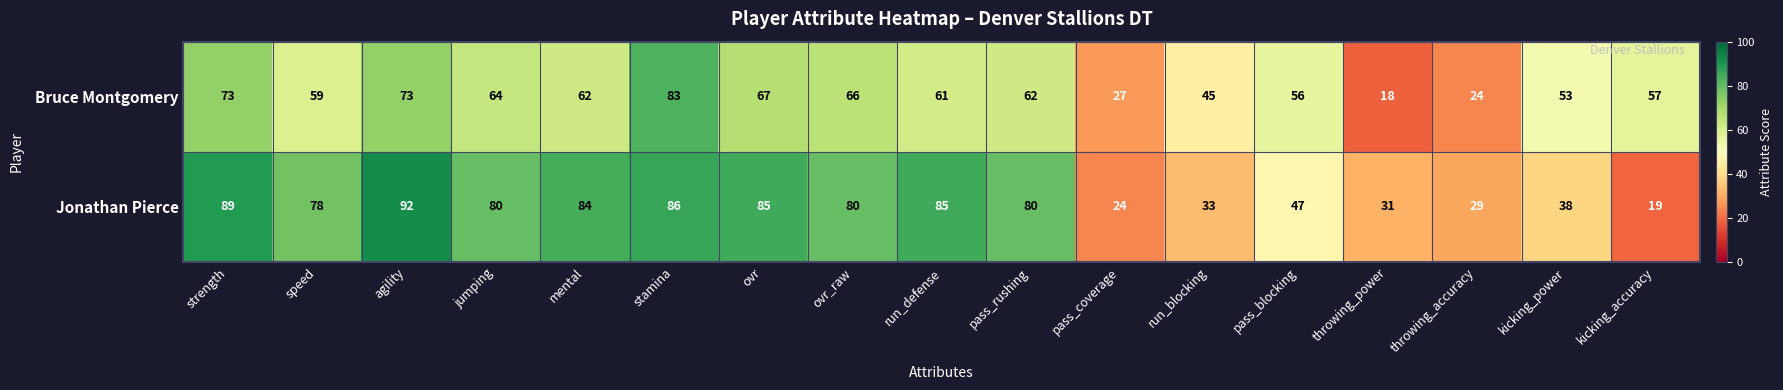

Where does the Jonathan Pierce series first go above 80?

strength